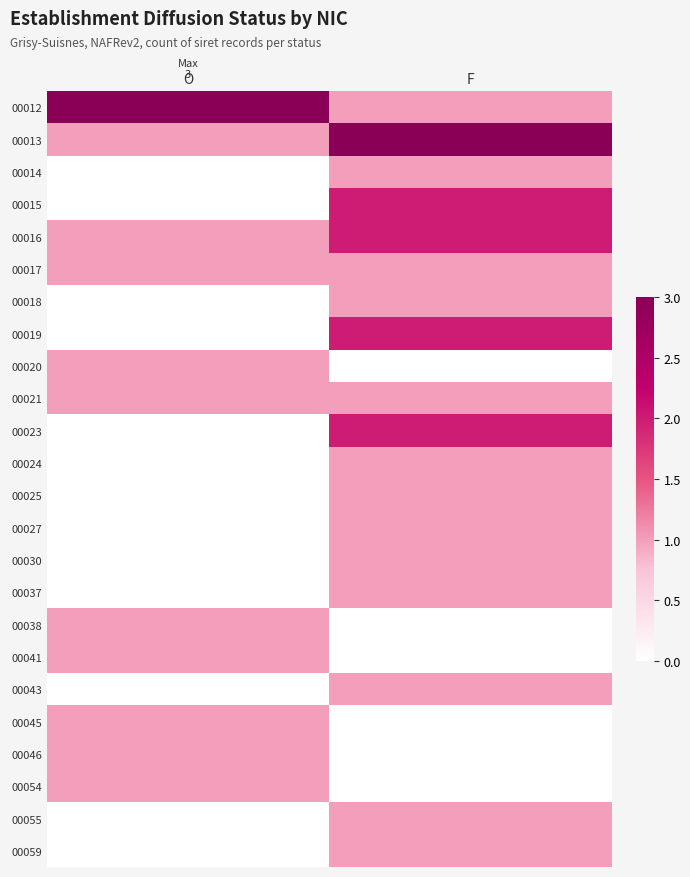

Reading right to left, extract all data points from this chart.

00012: F=1	O=3
00013: F=3	O=1
00014: F=1	O=0
00015: F=2	O=0
00016: F=2	O=1
00017: F=1	O=1
00018: F=1	O=0
00019: F=2	O=0
00020: F=0	O=1
00021: F=1	O=1
00023: F=2	O=0
00024: F=1	O=0
00025: F=1	O=0
00027: F=1	O=0
00030: F=1	O=0
00037: F=1	O=0
00038: F=0	O=1
00041: F=0	O=1
00043: F=1	O=0
00045: F=0	O=1
00046: F=0	O=1
00054: F=0	O=1
00055: F=1	O=0
00059: F=1	O=0